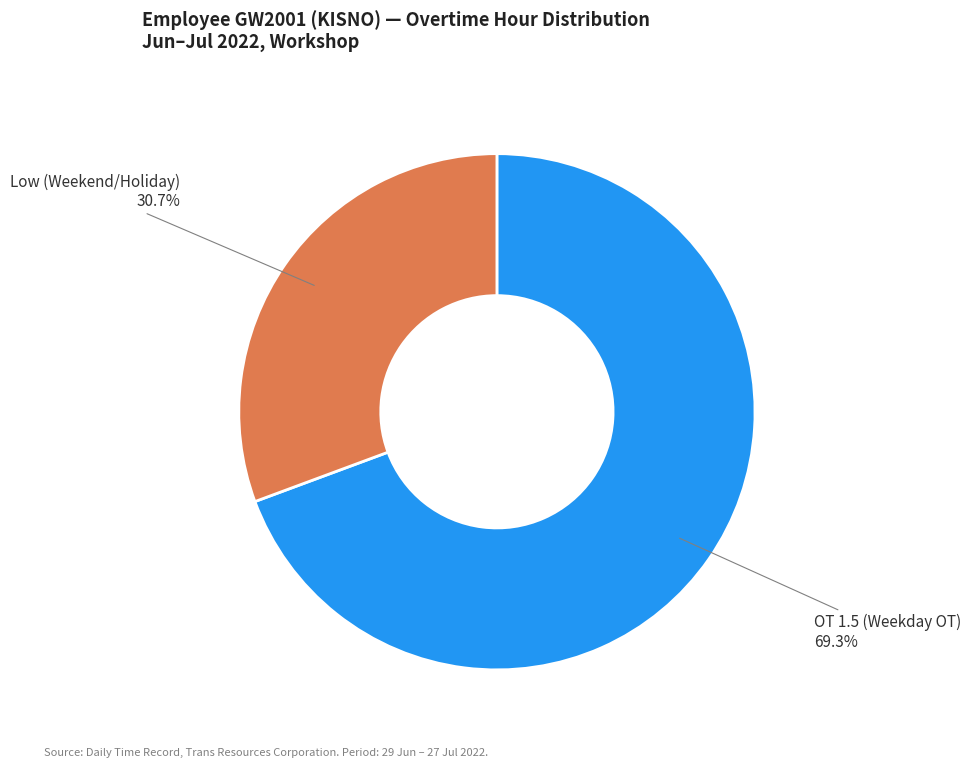

Which has a higher value, OT 1.5 (Weekday OT) or Low (Weekend/Holiday)?

OT 1.5 (Weekday OT)